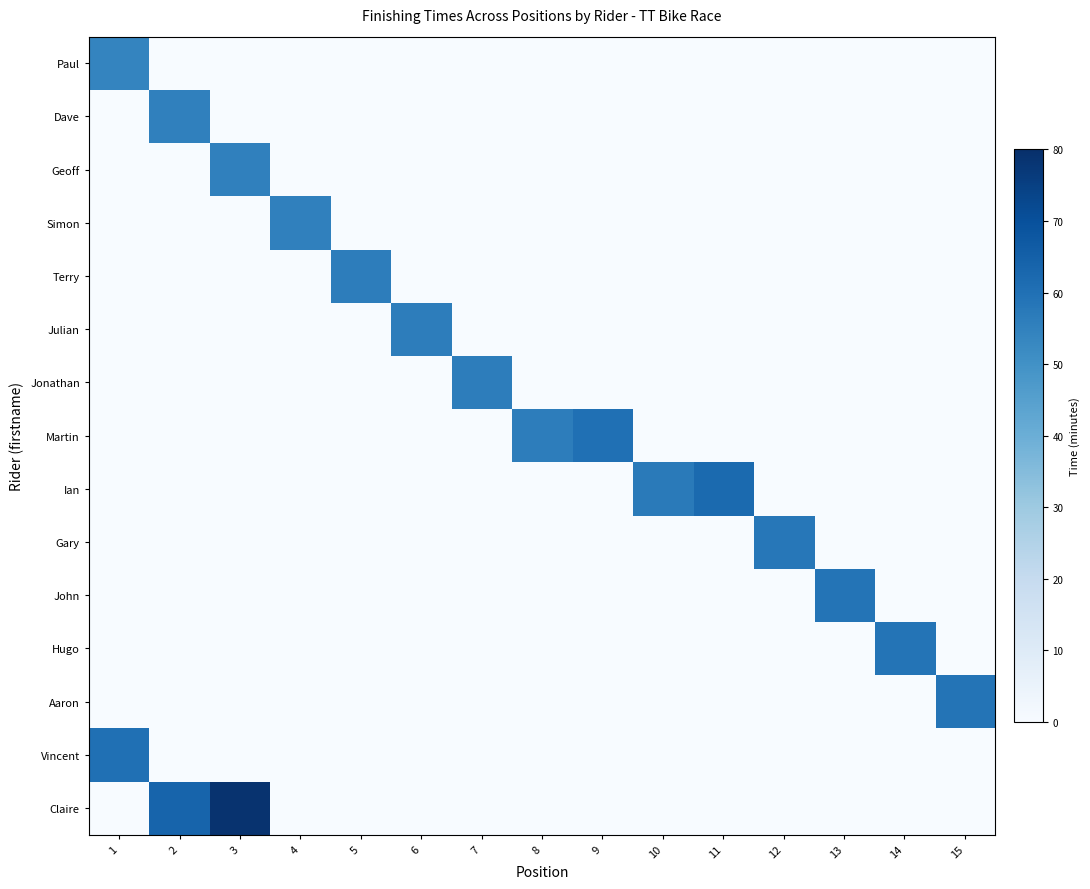

What is the difference between the highest and lowest values at 5?

56